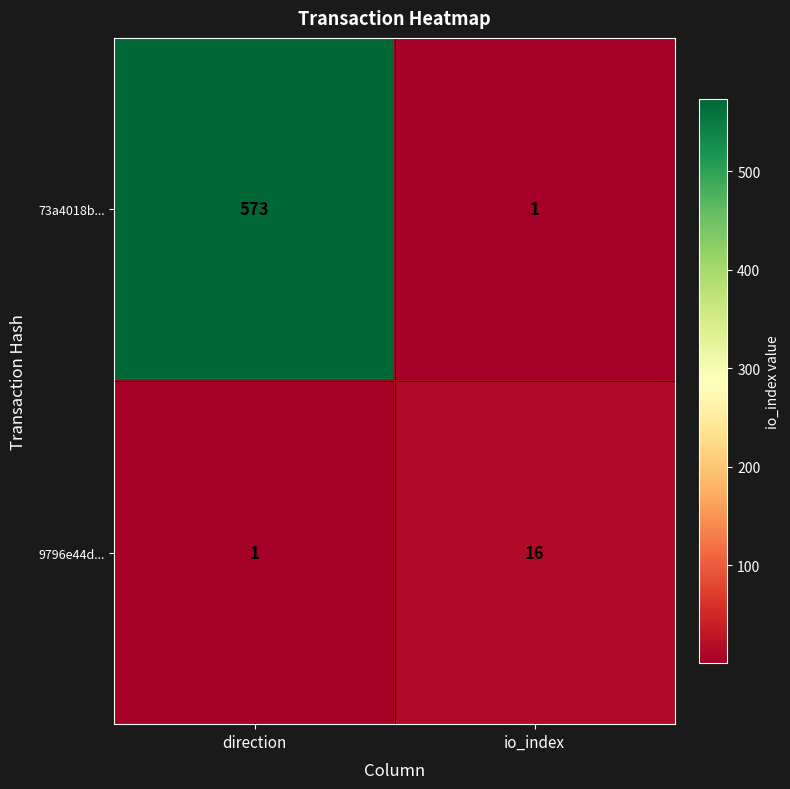

Reading left to right, extract all data points from this chart.

73a4018b...: direction=573	io_index=1
9796e44d...: direction=1	io_index=16